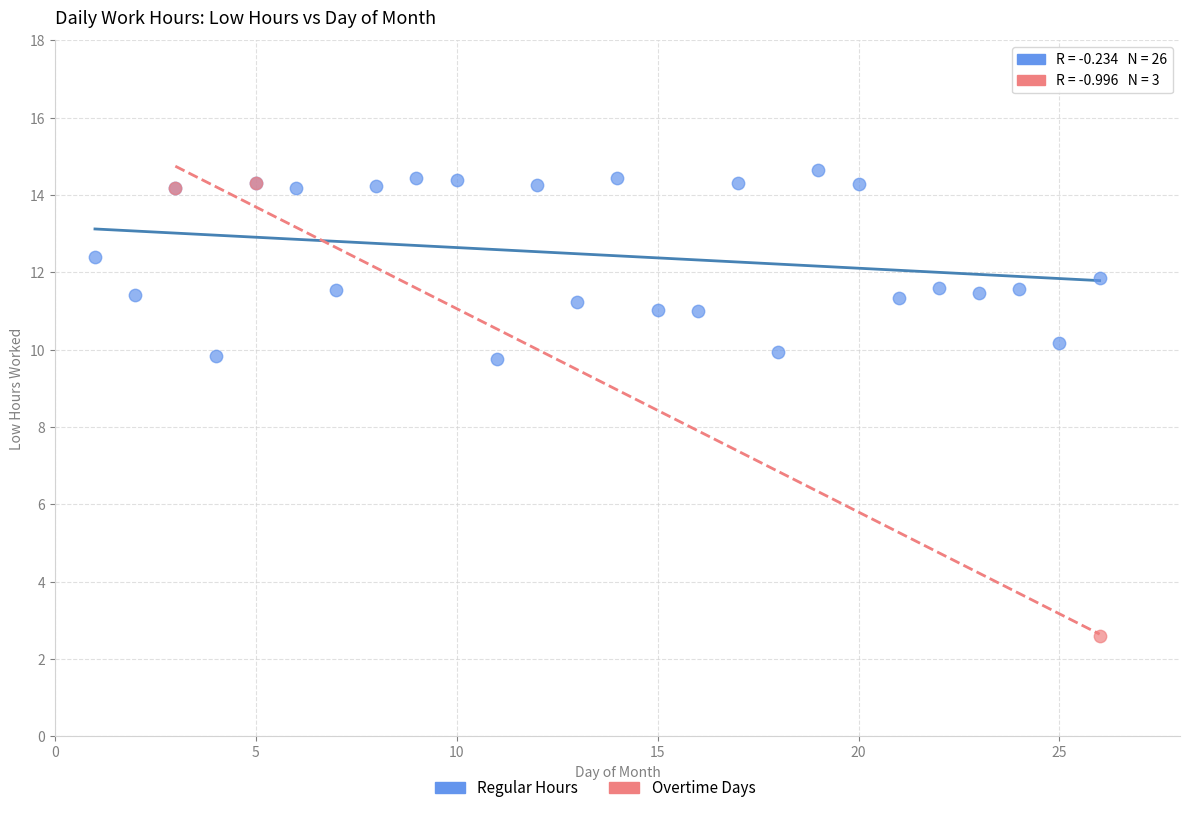

Which series reaches the minimum Y coordinate?

Overtime Days